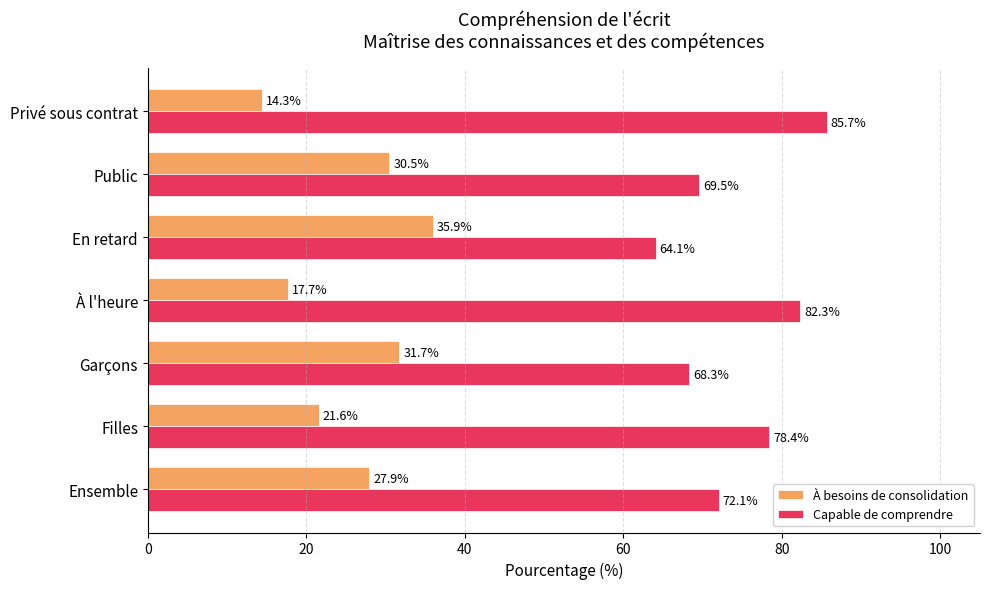

What is the sum of all À besoins de consolidation values?

179.7